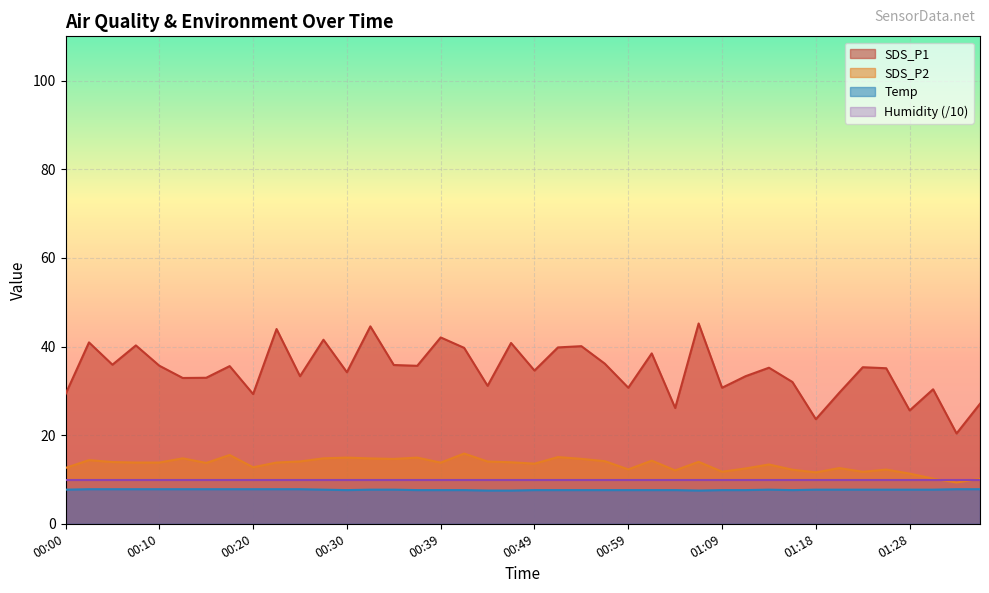

Rank the series at 00:20 from highest to lowest value.

SDS_P1, SDS_P2, Humidity (/10), Temp